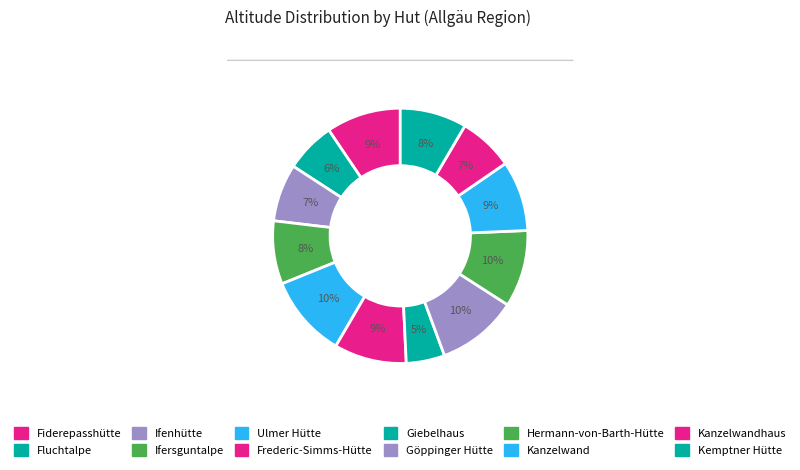

How many segments does this pie chart have?

12